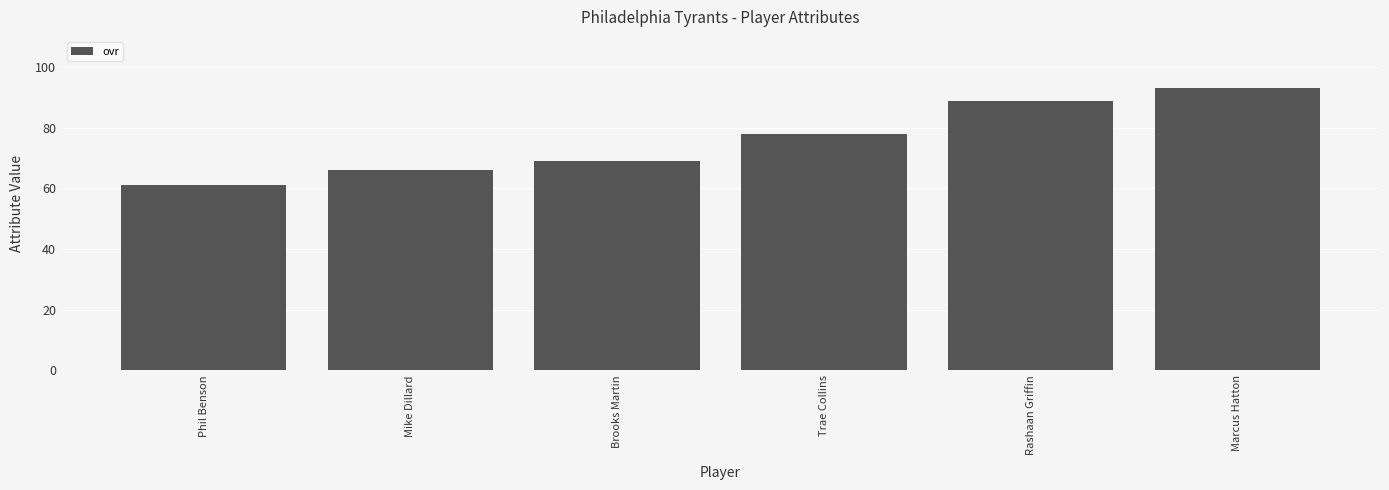

What is the difference between the maximum and minimum values?

32